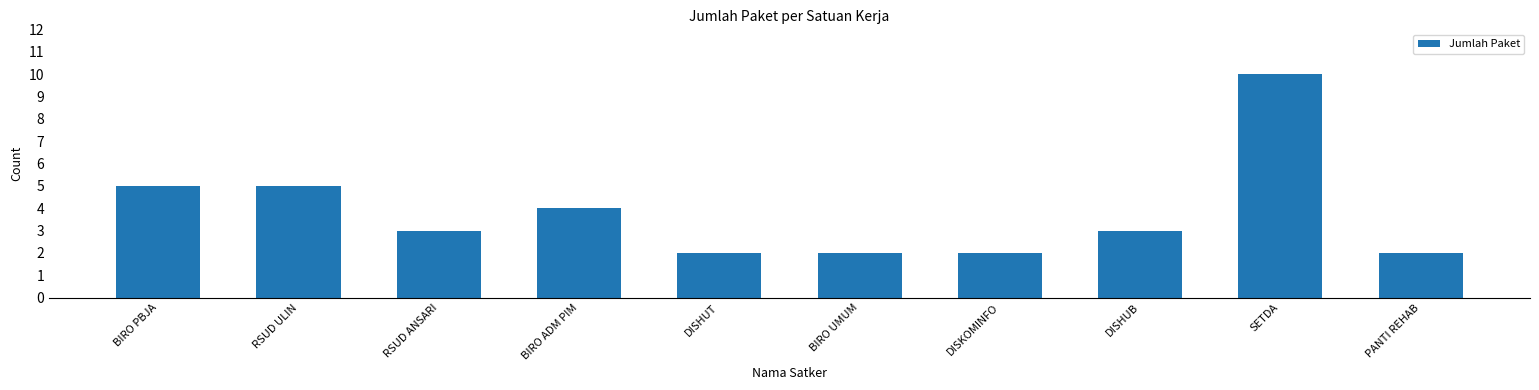

Is it true that the value at BIRO ADM PIM is 6?

False